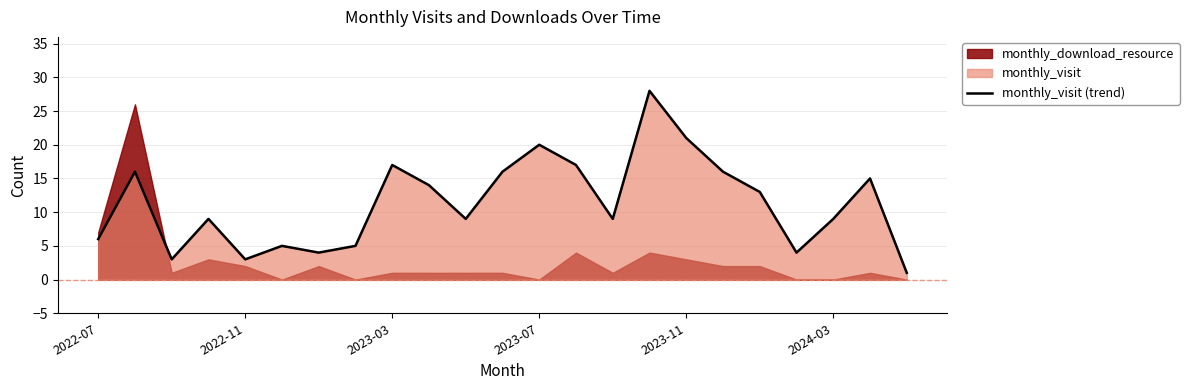

How many points are higher than both their immediate neighbors (excluding endpoints)?

7